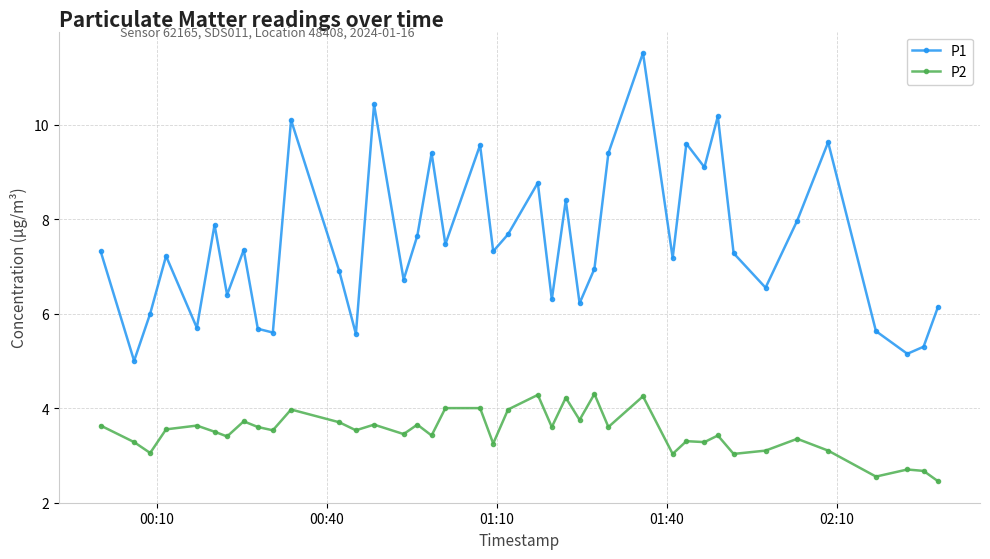

Rank the series by their maximum value, from lowest to highest.

P2, P1